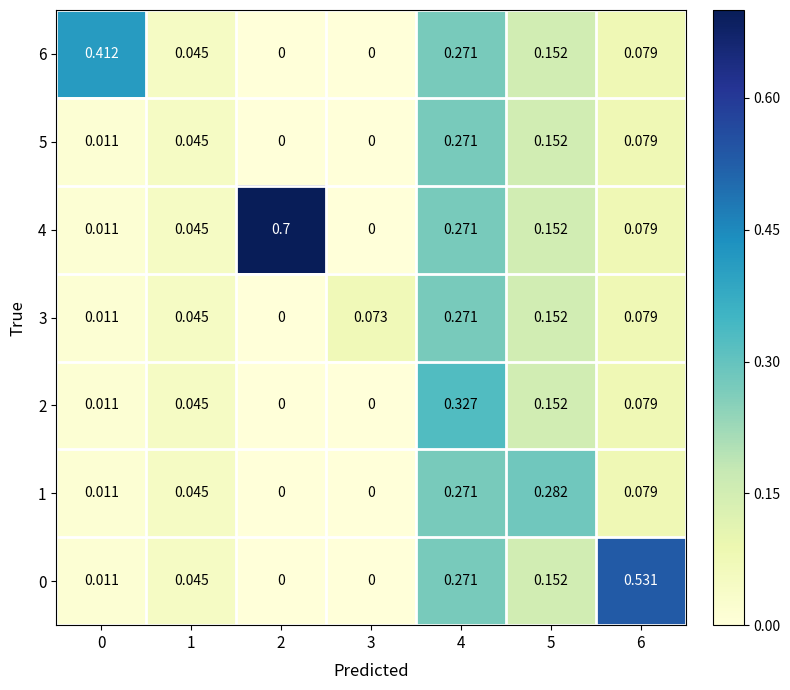

Is the value of 0 at 5 greater than the value of 2 at 2?

Yes